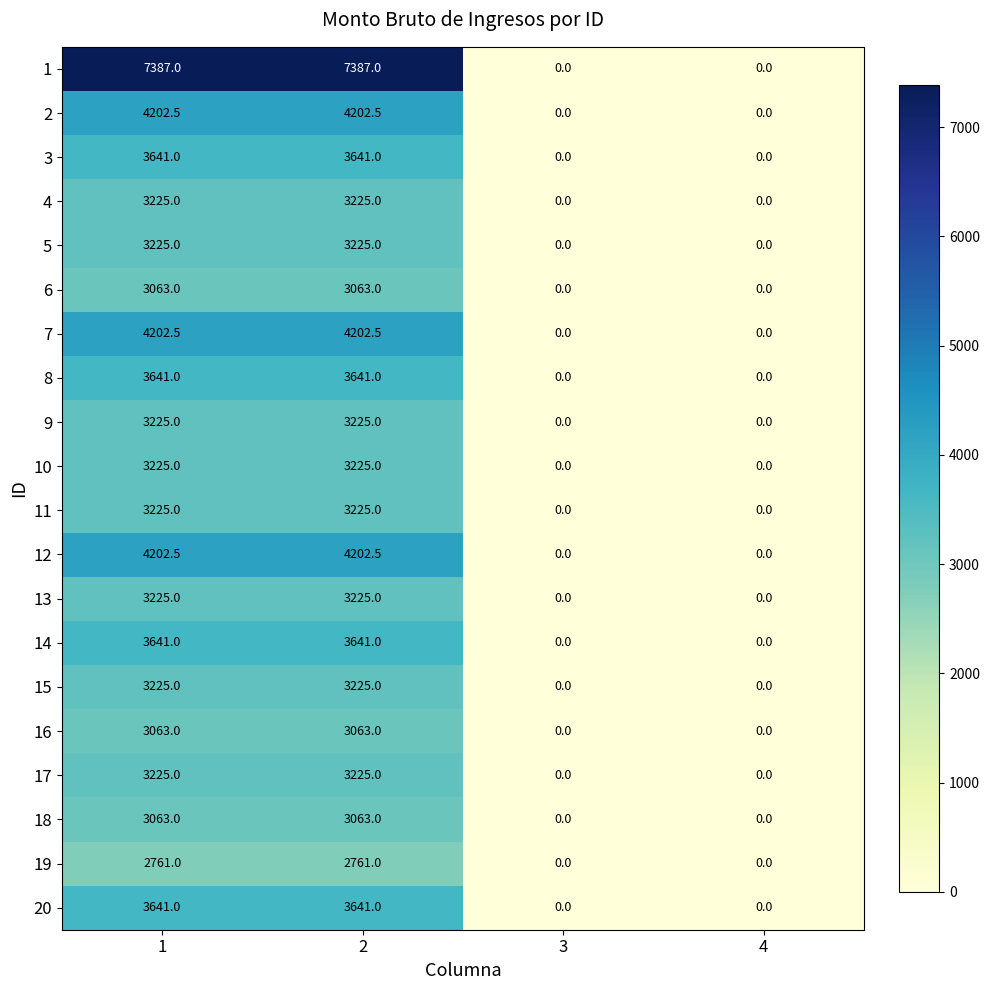

Count the 9 values in the range 0 to 3225.

4